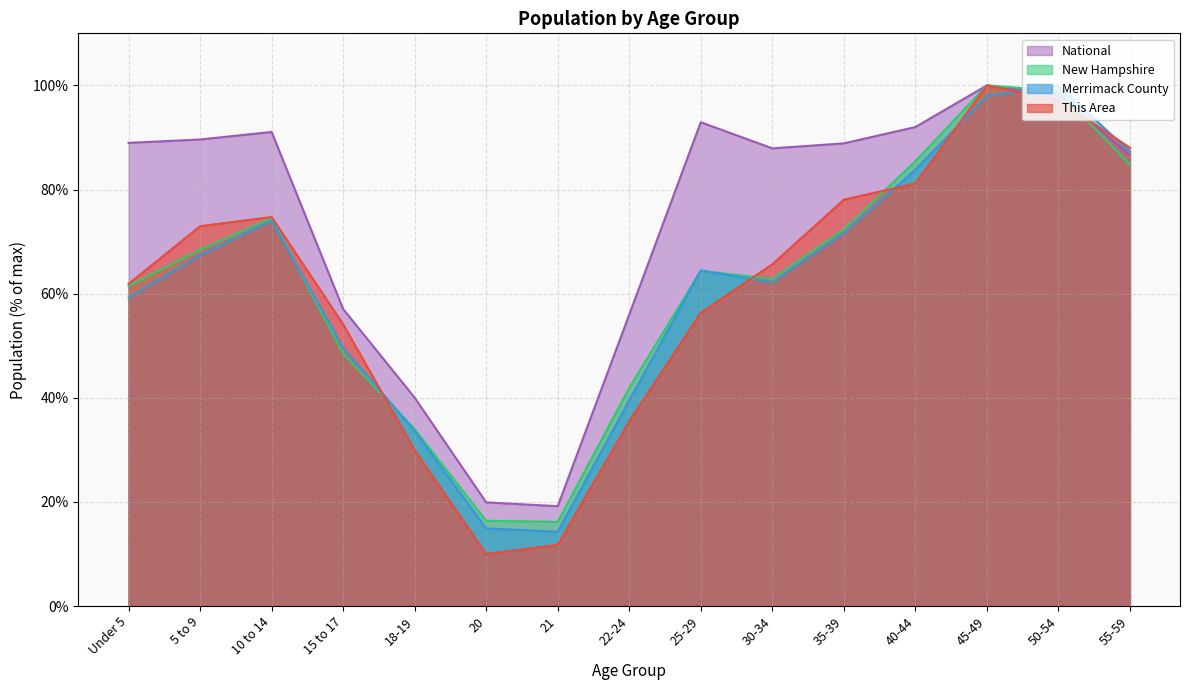

Reading left to right, transcribe all the data shown in this chart.

This Area: 61.9	72.9	74.7	54.1	29.9	10.0	11.8	35.5	56.3	65.6	78.0	81.2	100.0	97.1	88.0
Merrimack County: 59.2	67.4	74.0	49.6	33.6	14.9	14.3	39.5	64.4	62.2	71.6	83.8	98.0	100.0	87.2
New Hampshire: 61.5	68.5	74.5	48.5	34.0	16.4	16.2	41.9	64.4	62.8	72.3	85.4	100.0	99.0	84.8
National: 89.0	89.6	91.1	57.0	40.0	19.9	19.2	56.0	92.9	87.9	88.9	92.0	100.0	98.2	86.6